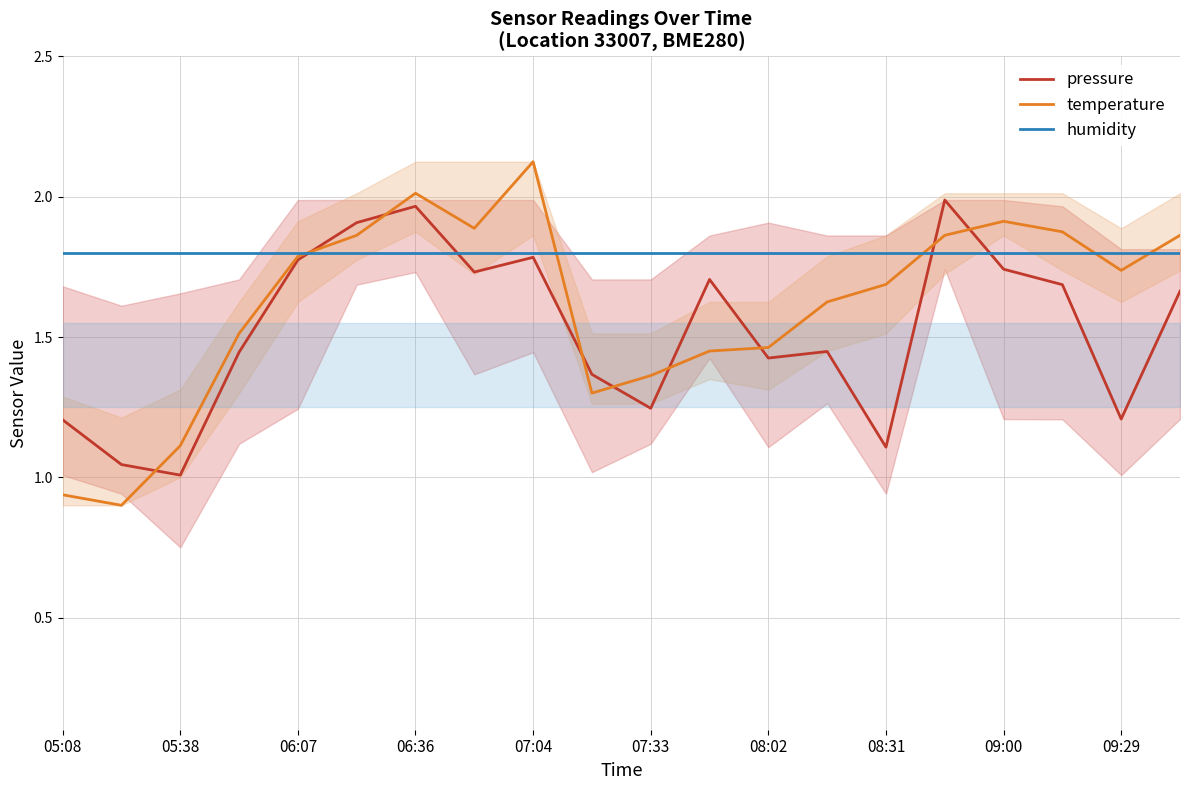

The humidity series shows 2.6 at 09:00. True or false?

False